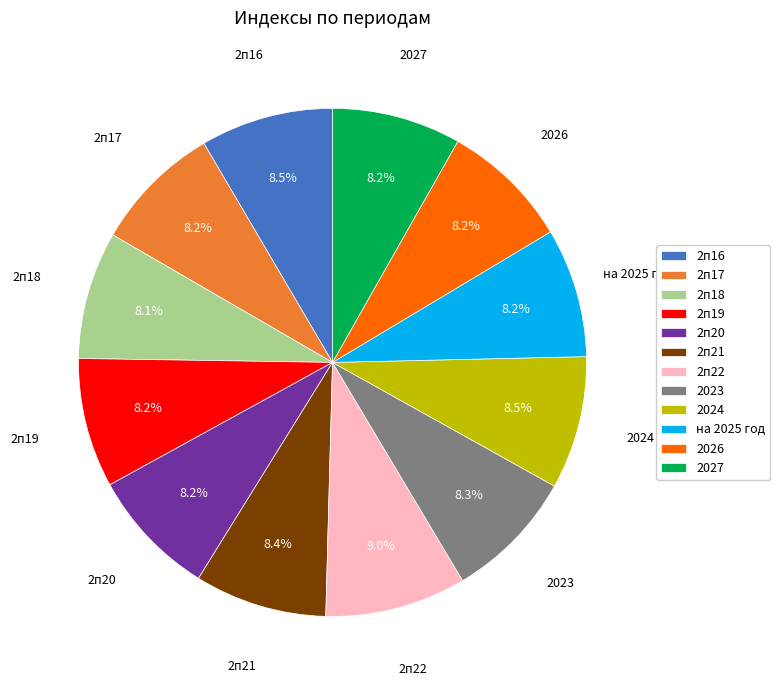

Combined, do 2п16 and 2027 account for over 50%?

No